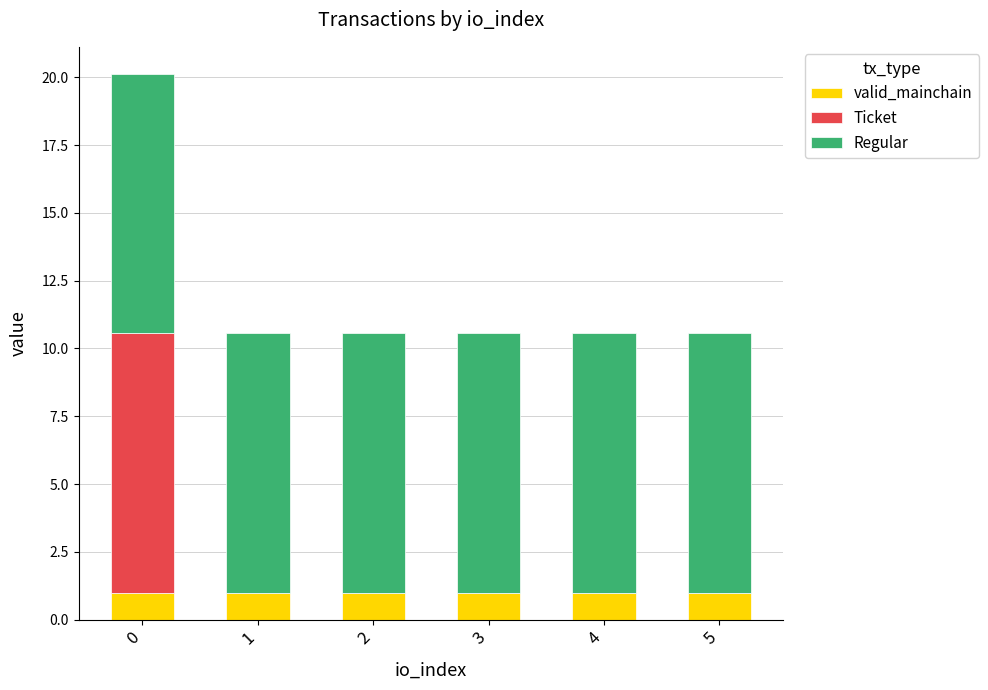

What is the maximum value for valid_mainchain?

1.0